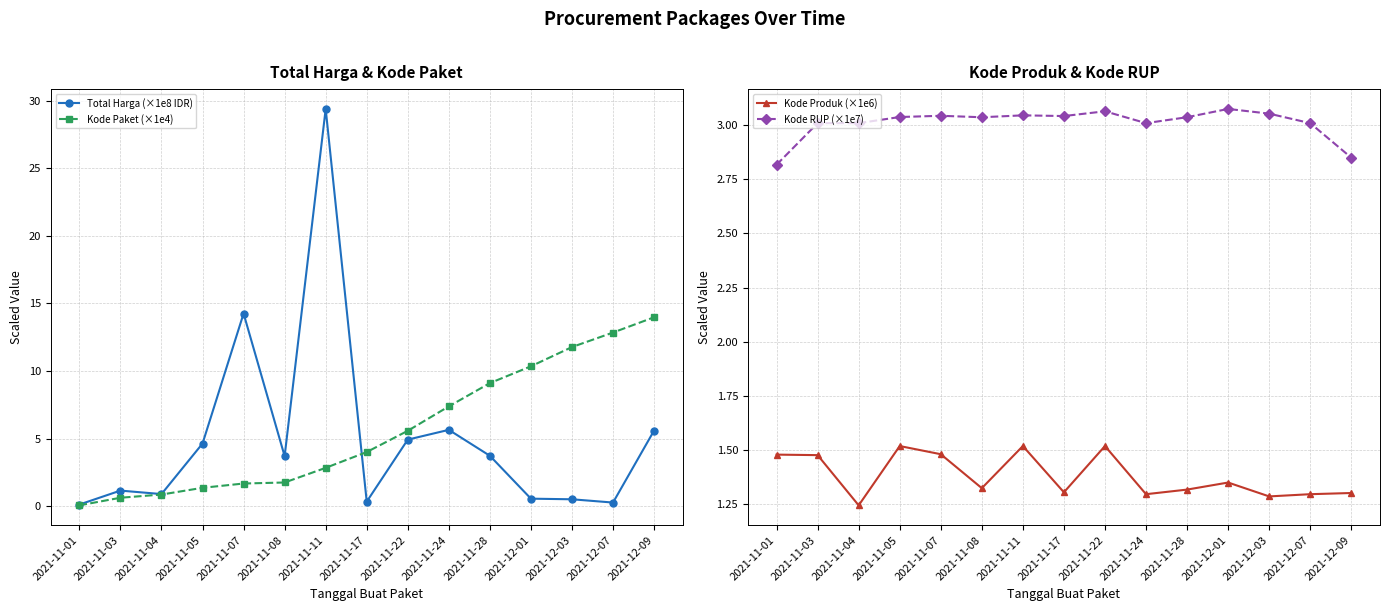

How many values in the Kode RUP (×1e7) series exceed 3?

13